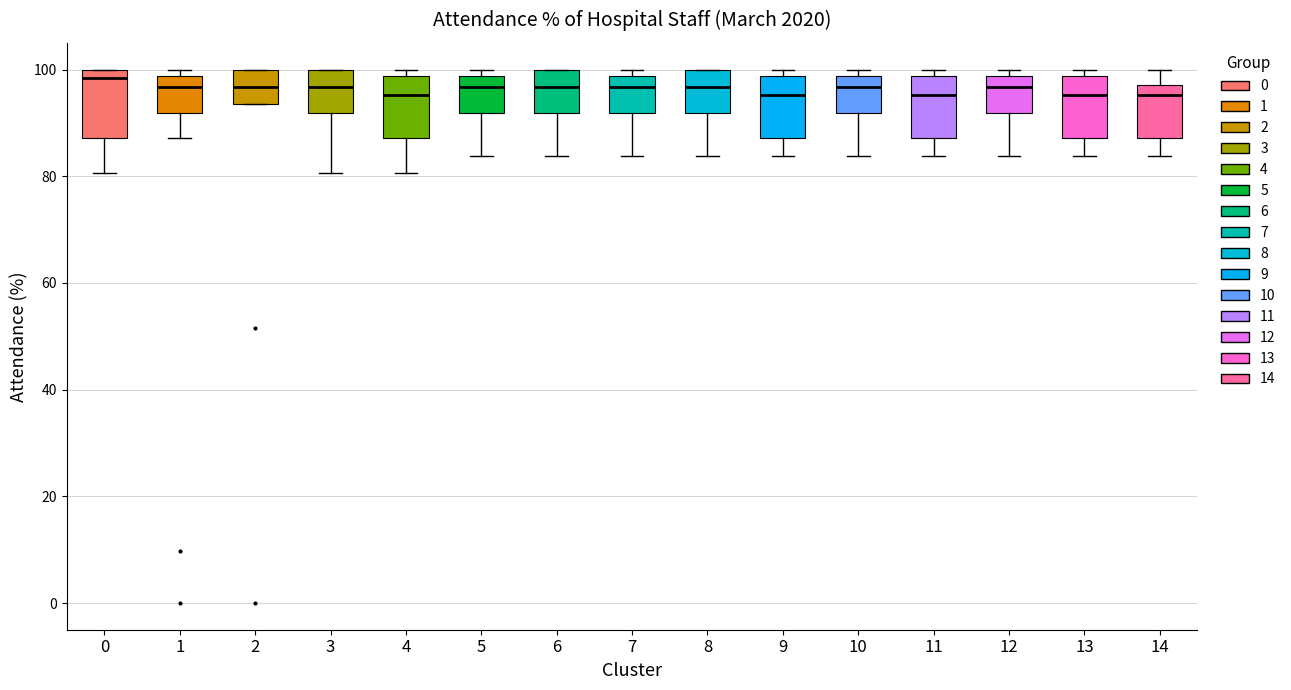

Reading left to right, transcribe this box plot: for each box, give where its median line is, the range the box spans, and where its two whiskers end, as read against the y-axis. The values are not printed on the chart, so give them approximately, as read against the axis.

0: median 98, box 88 to 100, whiskers 80 to 100
1: median 96, box 92 to 98, whiskers 88 to 100
2: median 96, box 94 to 100, whiskers 94 to 100
3: median 96, box 92 to 100, whiskers 80 to 100
4: median 96, box 88 to 98, whiskers 80 to 100
5: median 96, box 92 to 98, whiskers 84 to 100
6: median 96, box 92 to 100, whiskers 84 to 100
7: median 96, box 92 to 98, whiskers 84 to 100
8: median 96, box 92 to 100, whiskers 84 to 100
9: median 96, box 88 to 98, whiskers 84 to 100
10: median 96, box 92 to 98, whiskers 84 to 100
11: median 96, box 88 to 98, whiskers 84 to 100
12: median 96, box 92 to 98, whiskers 84 to 100
13: median 96, box 88 to 98, whiskers 84 to 100
14: median 96, box 88 to 98, whiskers 84 to 100